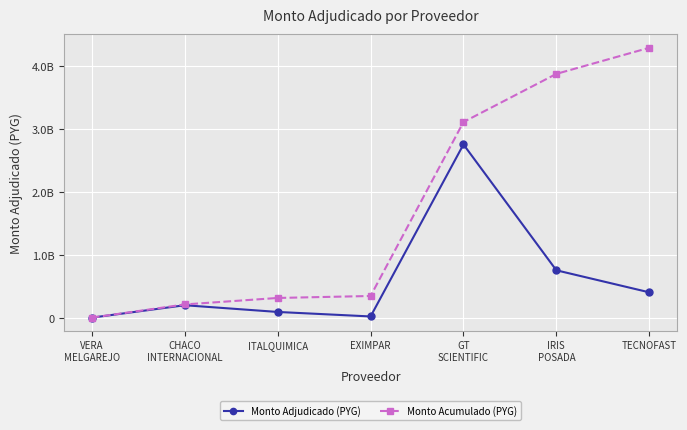

Does the chart have visible grid lines?

Yes